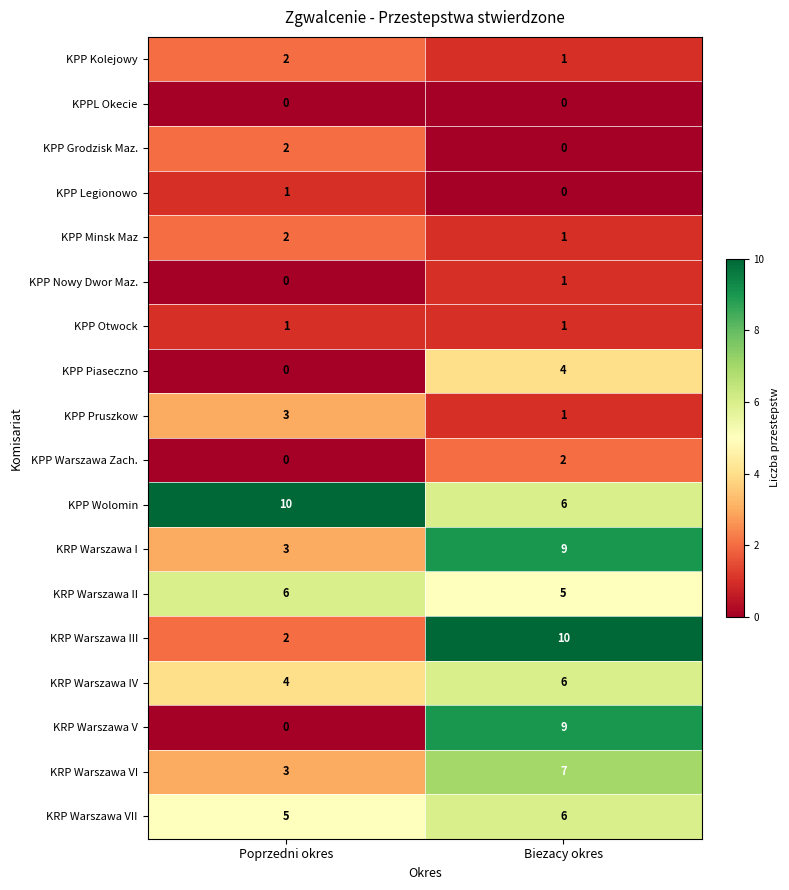

What is the minimum value for KRP Warszawa I?

3